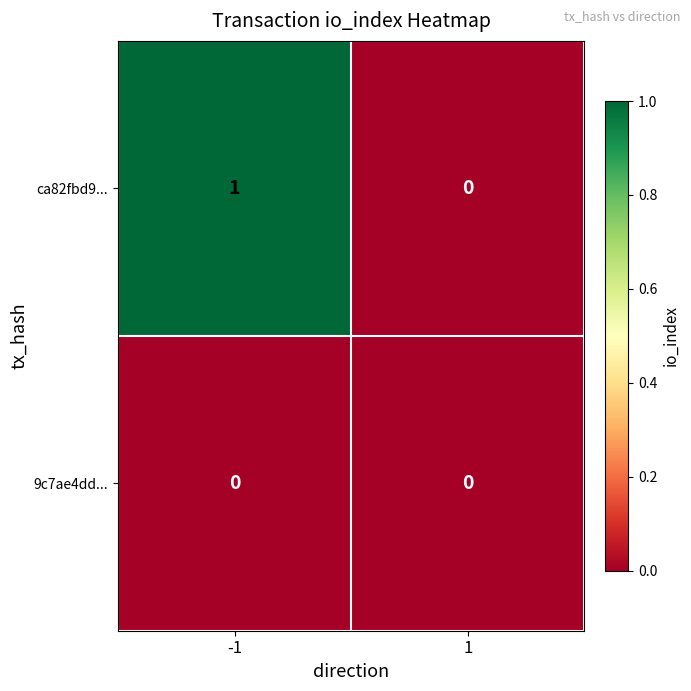

Rank the series by their average value, from lowest to highest.

9c7ae4dd..., ca82fbd9...